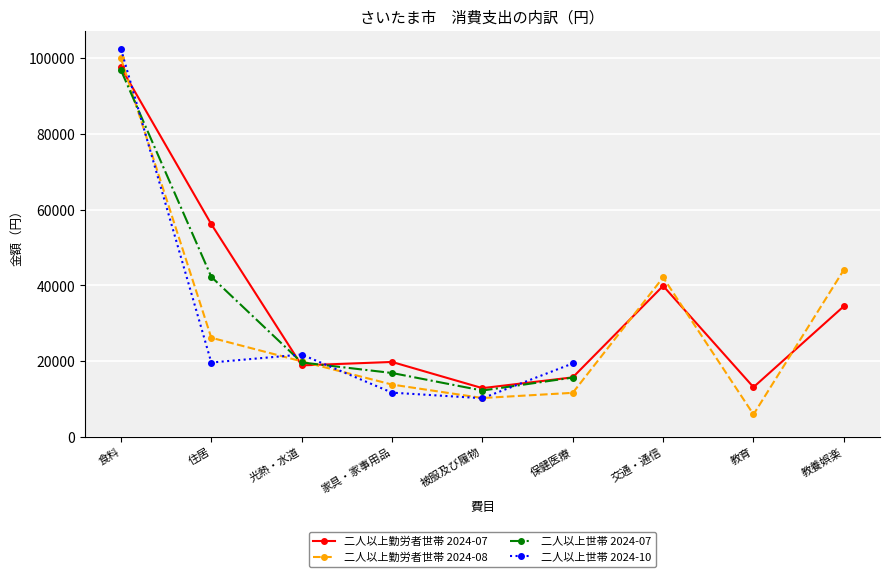

Which series has the largest total across all categories?

二人以上勤労者世帯 2024-07